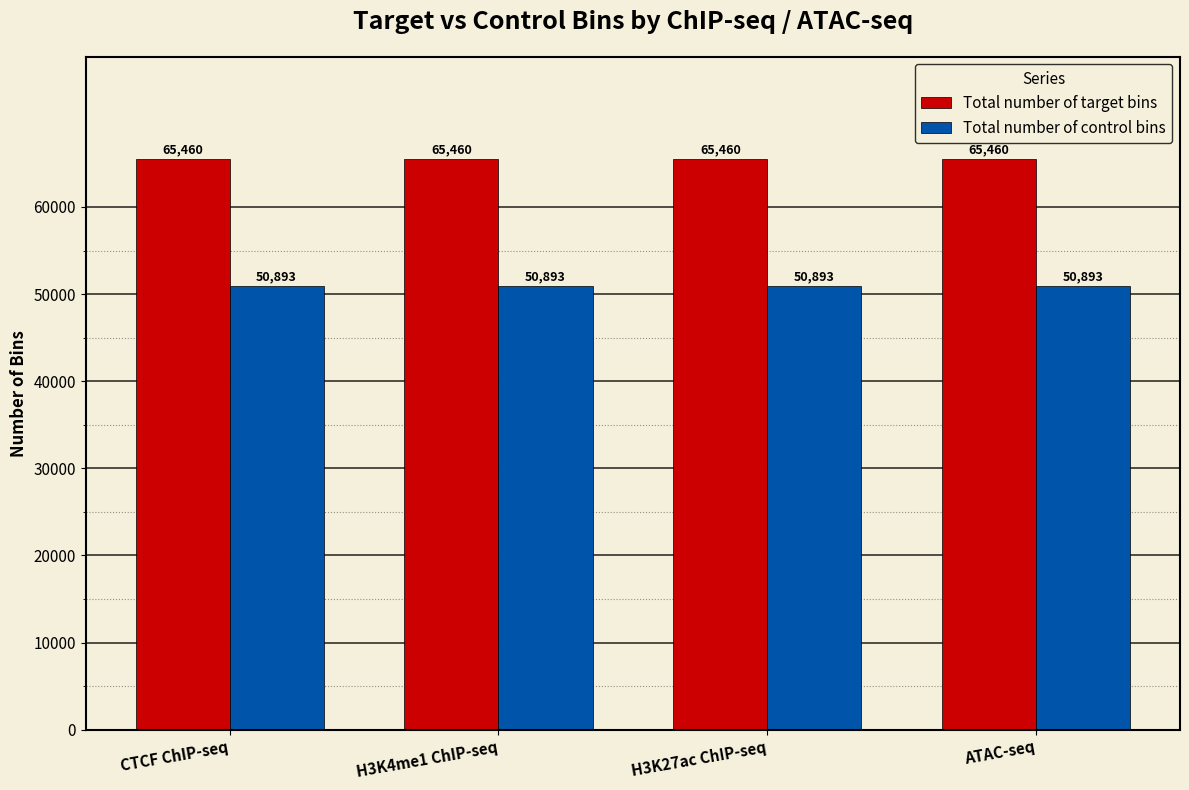

What is the greatest value displayed?

65460